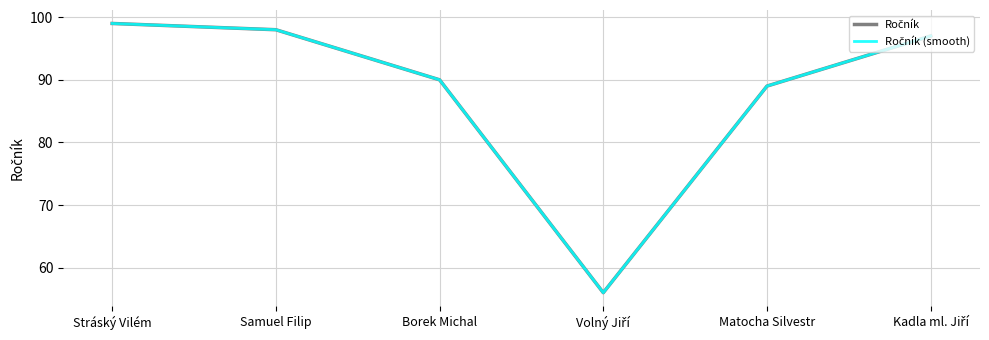

Which series has the largest range (max minus min)?

Ročník